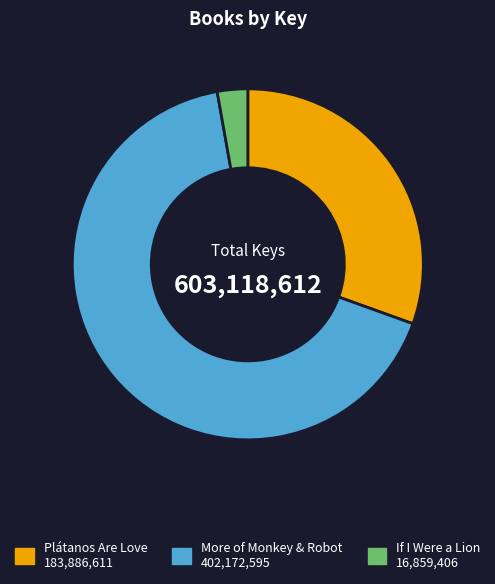

Does More of Monkey & Robot account for over 50% of the chart?

Yes